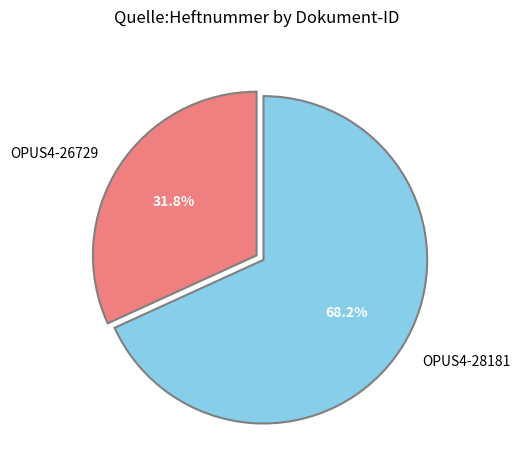

True or false: OPUS4-28181 accounts for 57% of the total.

False